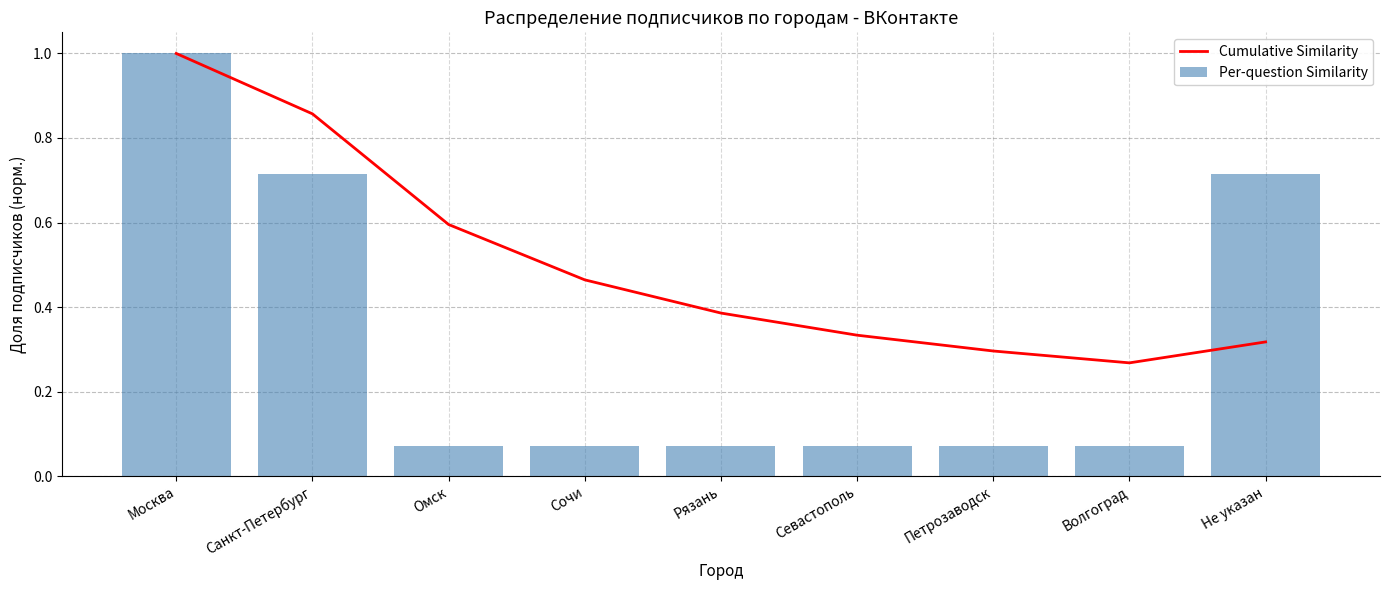

What is the label of the 6th bar from the left?

Севастополь